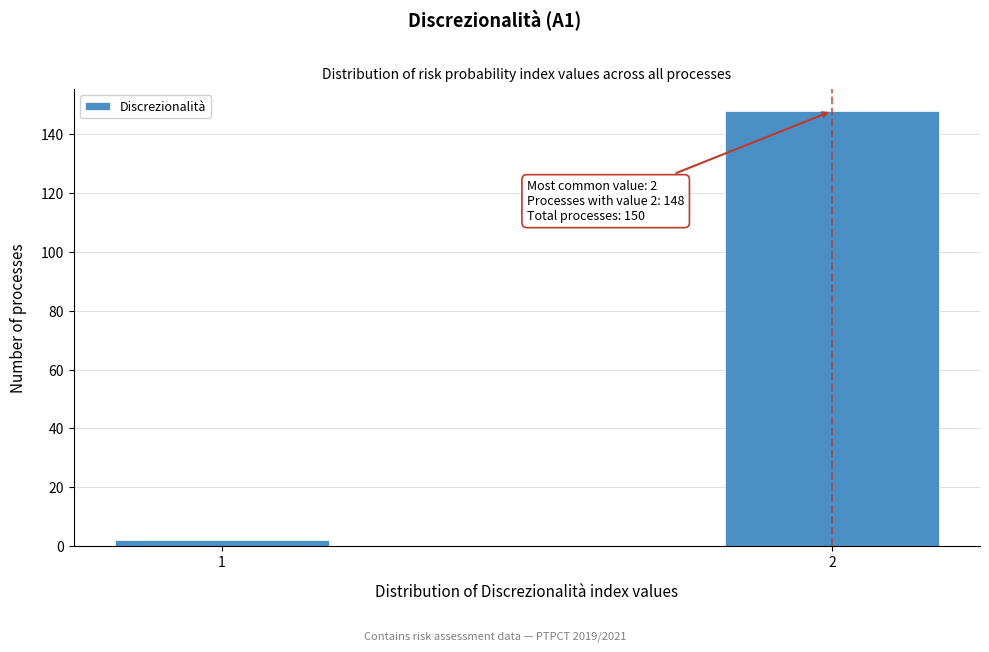

Reading left to right, transcribe all the data shown in this chart.

2	148